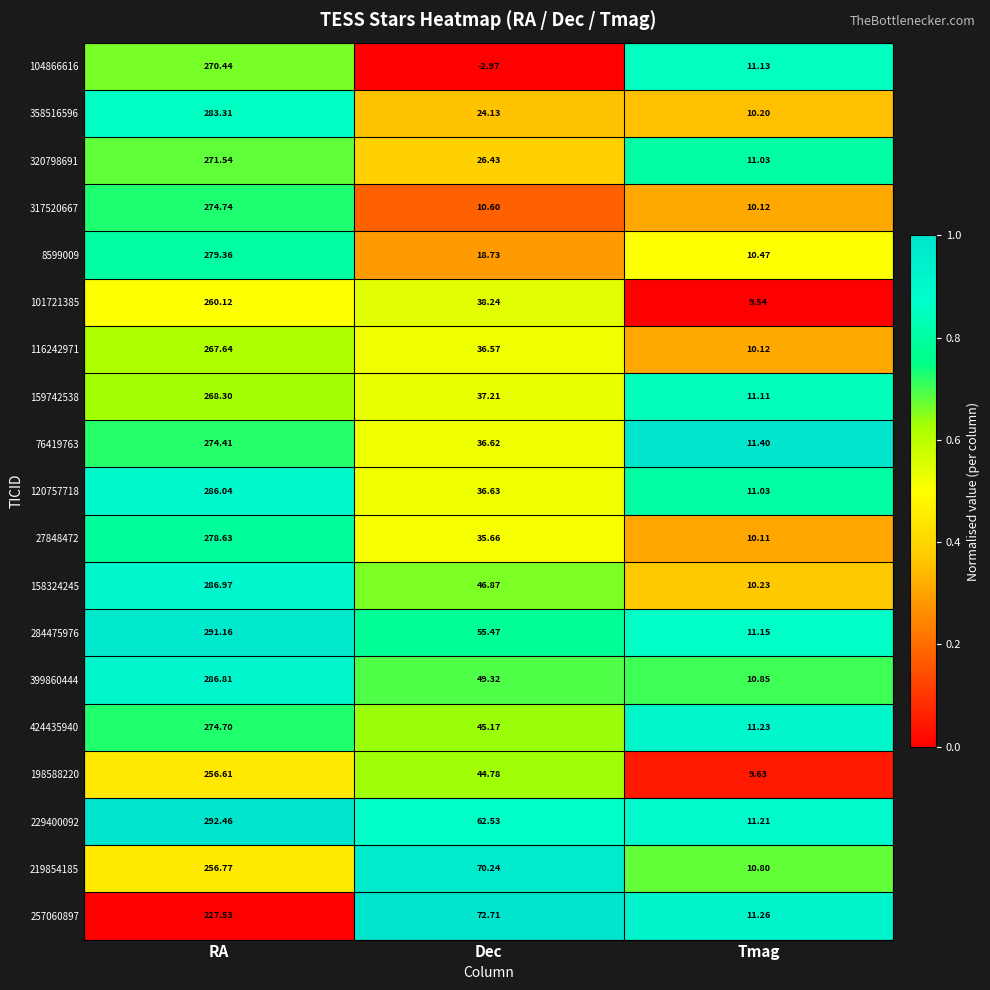

Where is 120757718 nearest to the value 148?

Dec